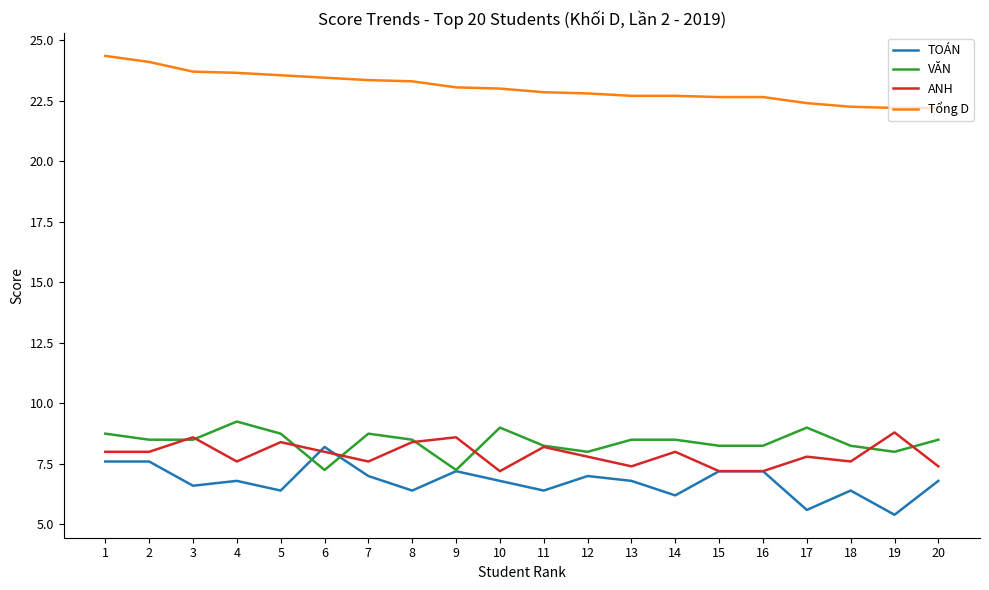

The value of ANH at 15 is 12.6. True or false?

False